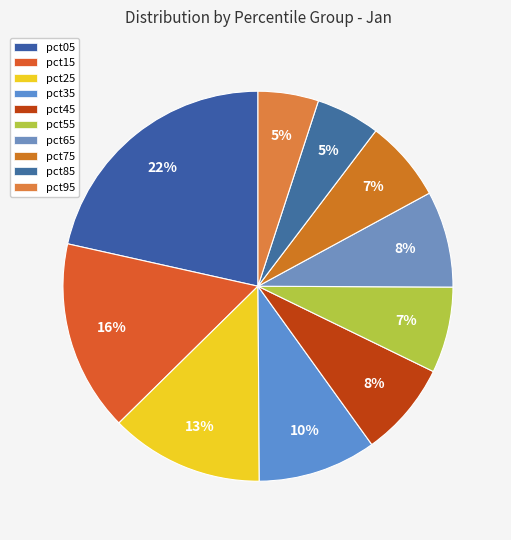

How many slices are in this pie chart?

10